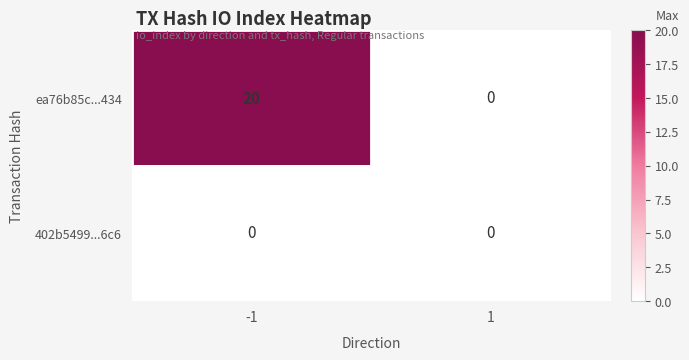

How many data points does each series have?

2